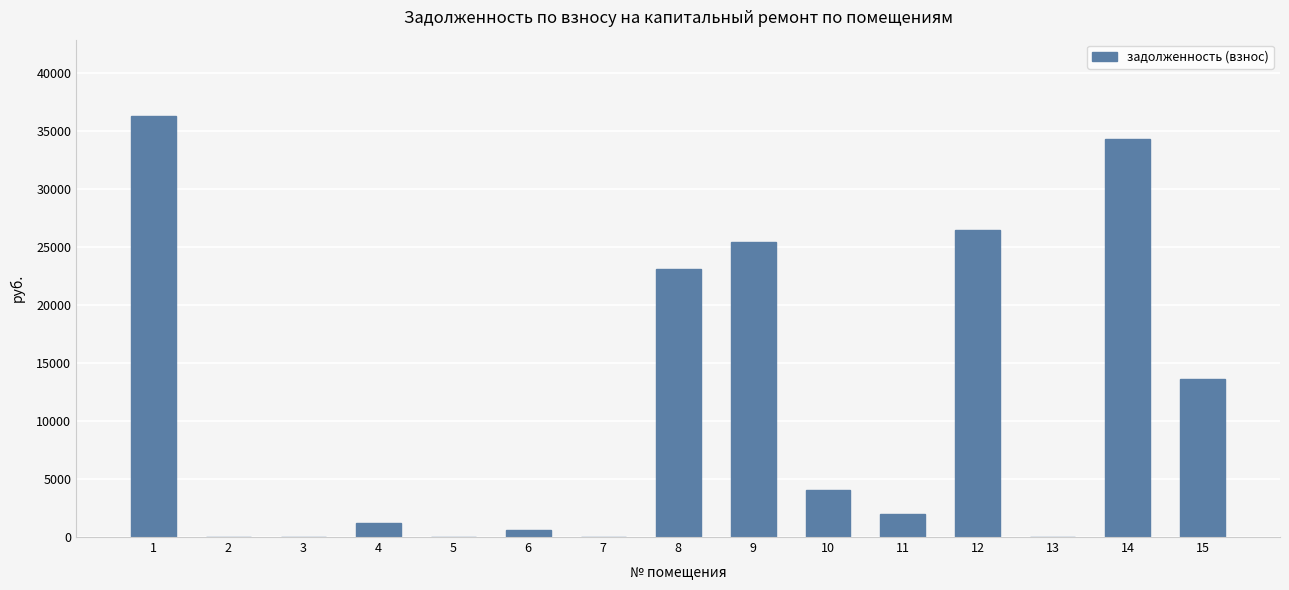

What is the sum of the values at 6 and 5?

603.1